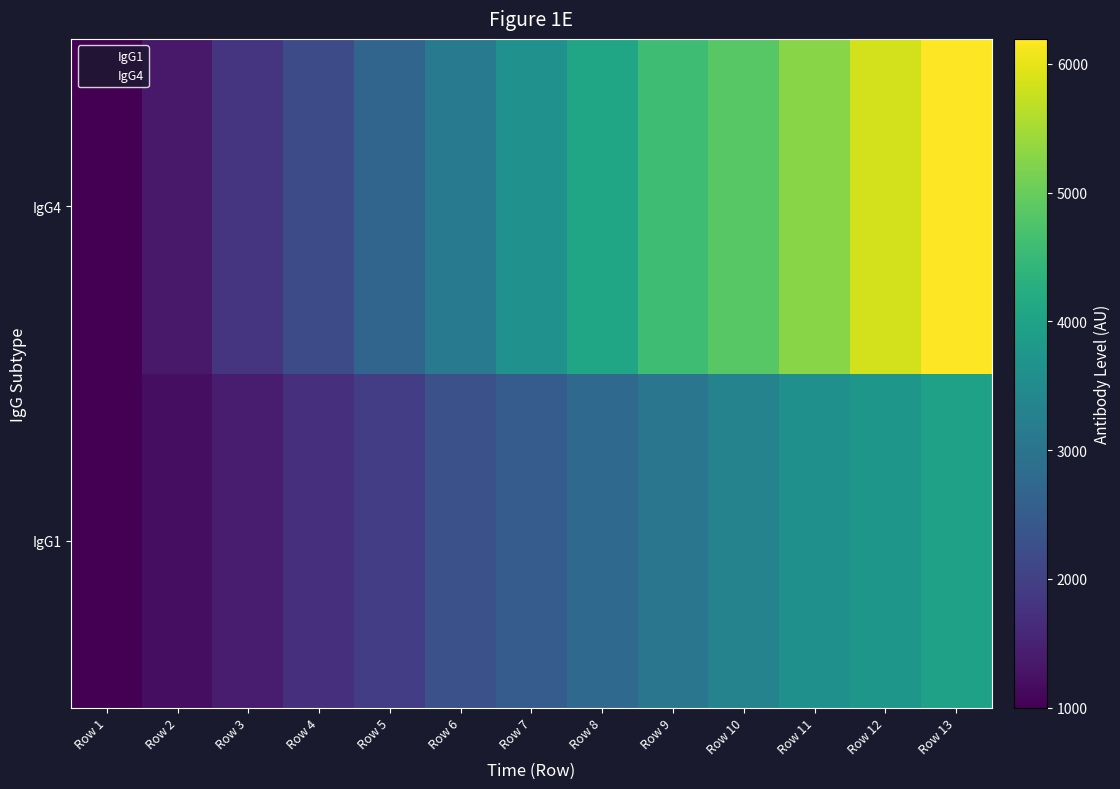

Reading right to left, what are all the values shown in this chart?

IgG1: Row 13=3977	Row 12=3754	Row 11=3603	Row 10=3326	Row 9=3044	Row 8=2785	Row 7=2517	Row 6=2288	Row 5=1950	Row 4=1729	Row 3=1409	Row 2=1193	Row 1=1000
IgG4: Row 13=6194	Row 12=5832	Row 11=5277	Row 10=4854	Row 9=4571	Row 8=4068	Row 7=3635	Row 6=3145	Row 5=2704	Row 4=2190	Row 3=1776	Row 2=1351	Row 1=1000